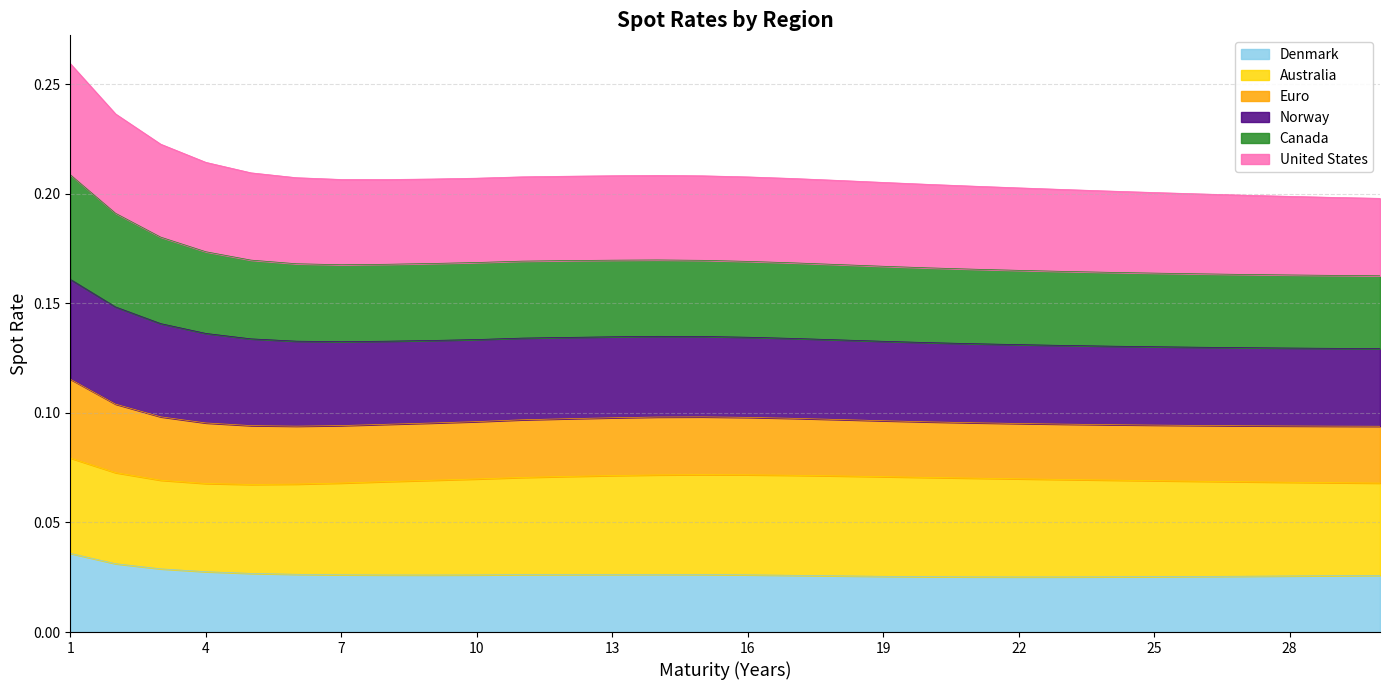

How many Denmark values are between 0 and 1?

30